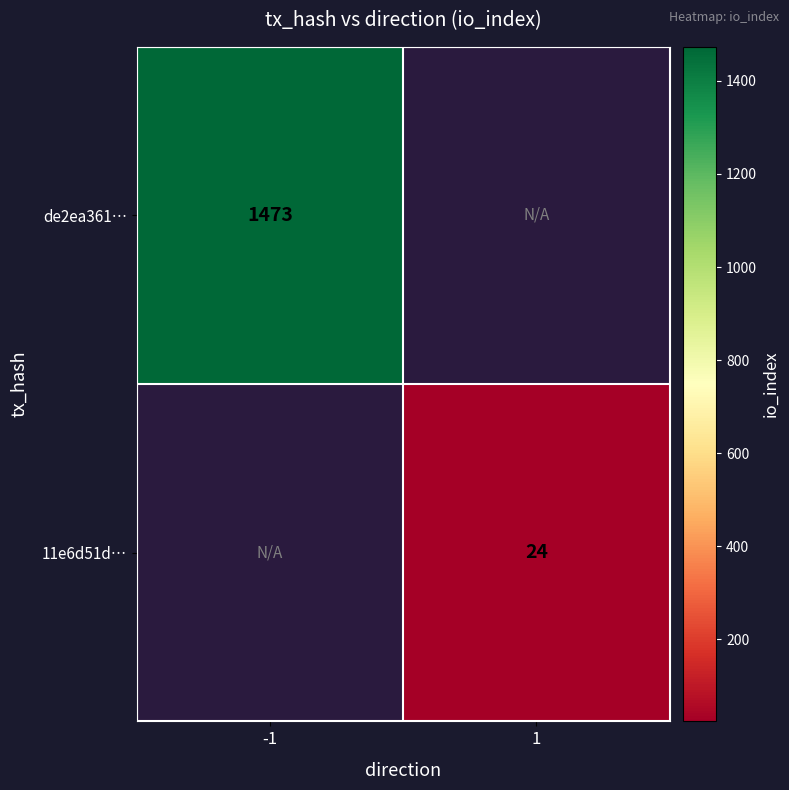

The value of 11e6d51d… at 1 is 12. True or false?

False